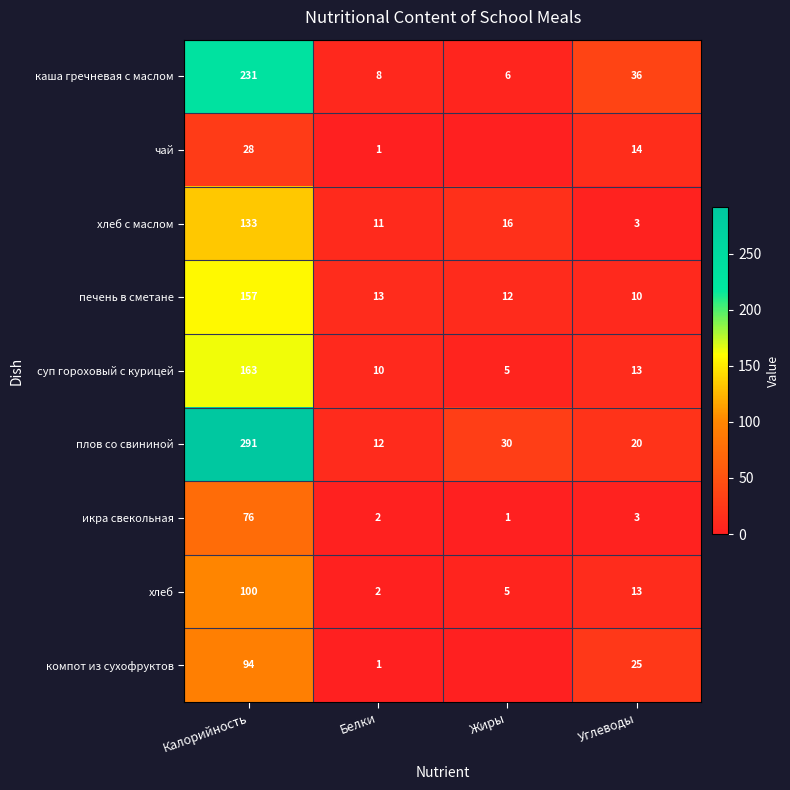

At which category does the chart reach its minimum across all series?

Жиры